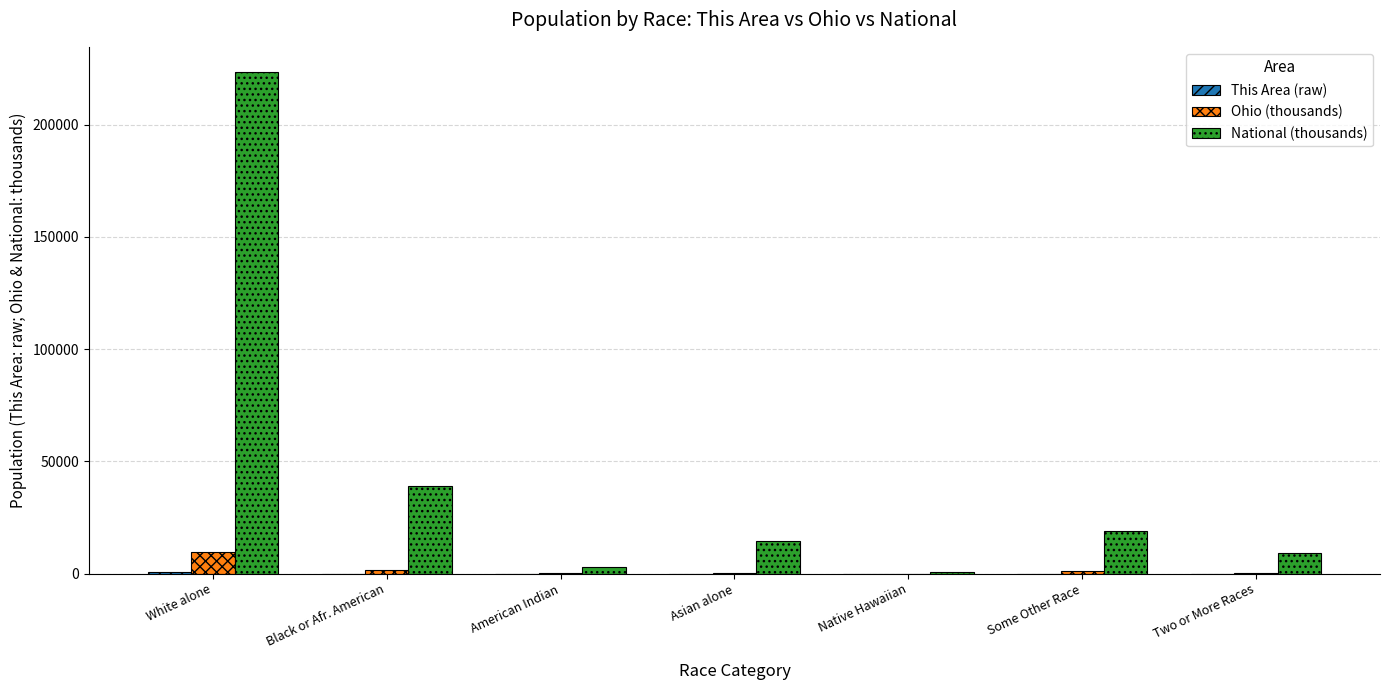

At which label is National (thousands) closest to 112046?

Black or Afr. American